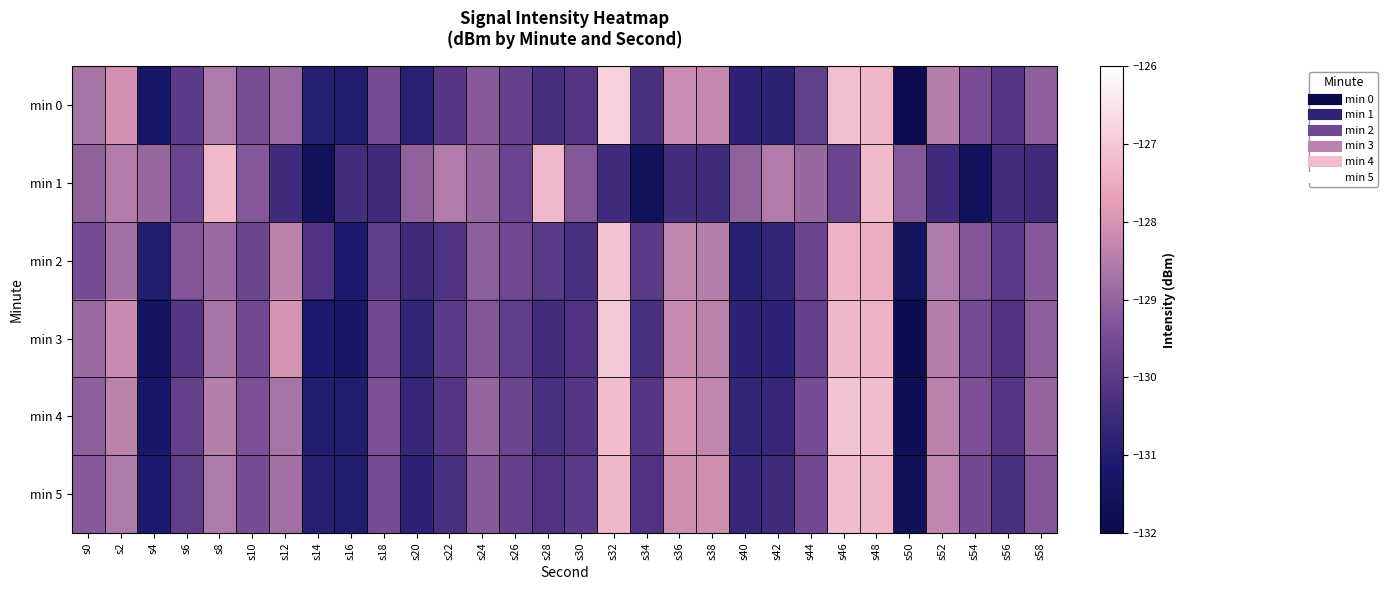

What is the greatest value displayed?

-126.9